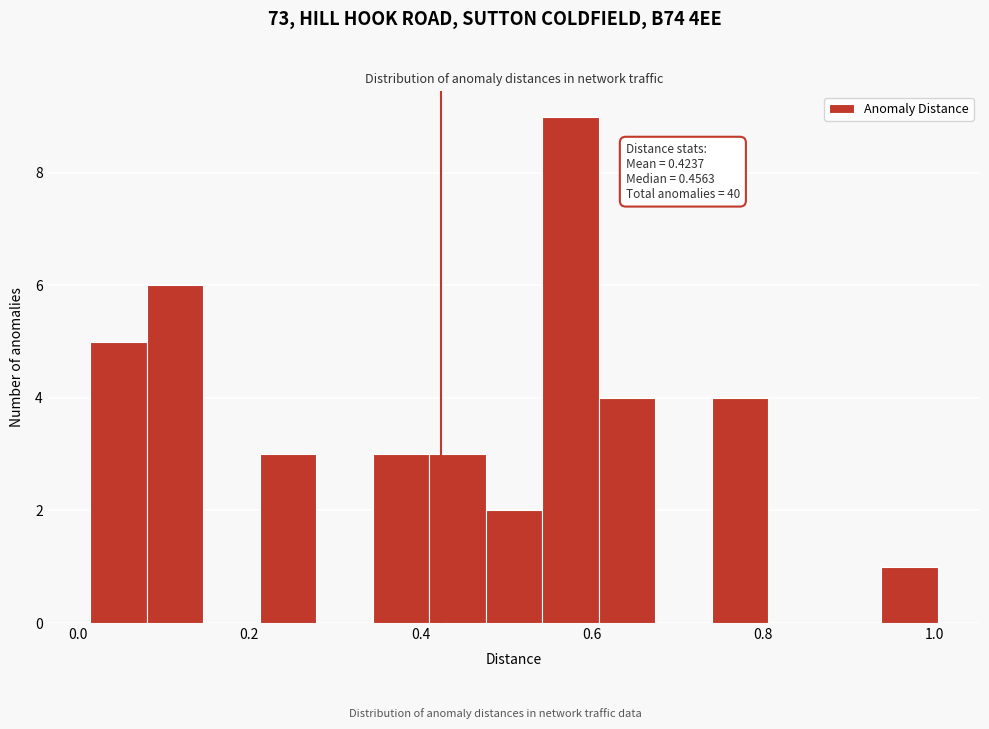

Around what value on the x-axis is the tallest bar? Give the approximate position of its centre, as read against the axis.

0.58